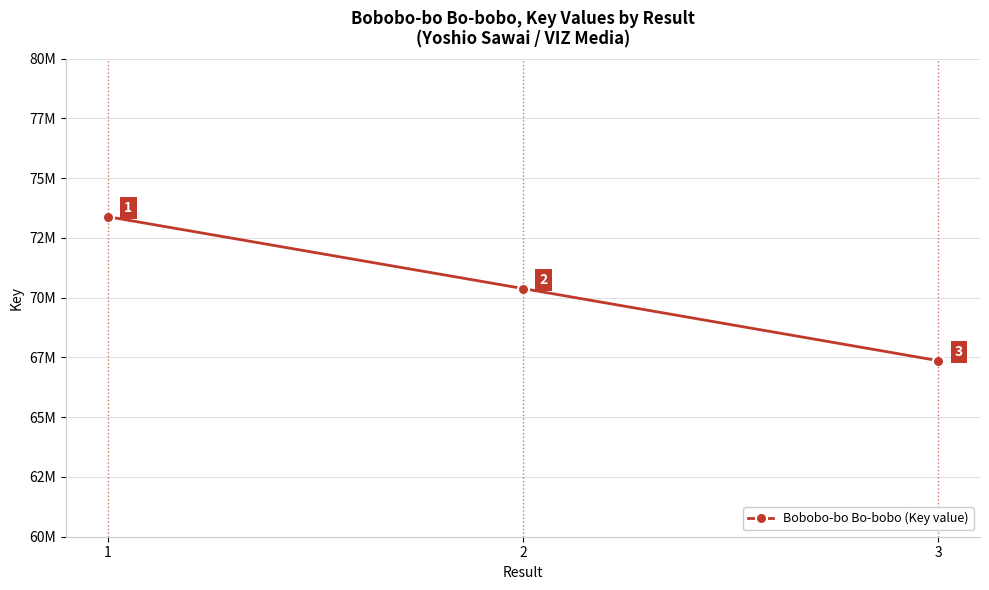

Does the chart have visible grid lines?

Yes